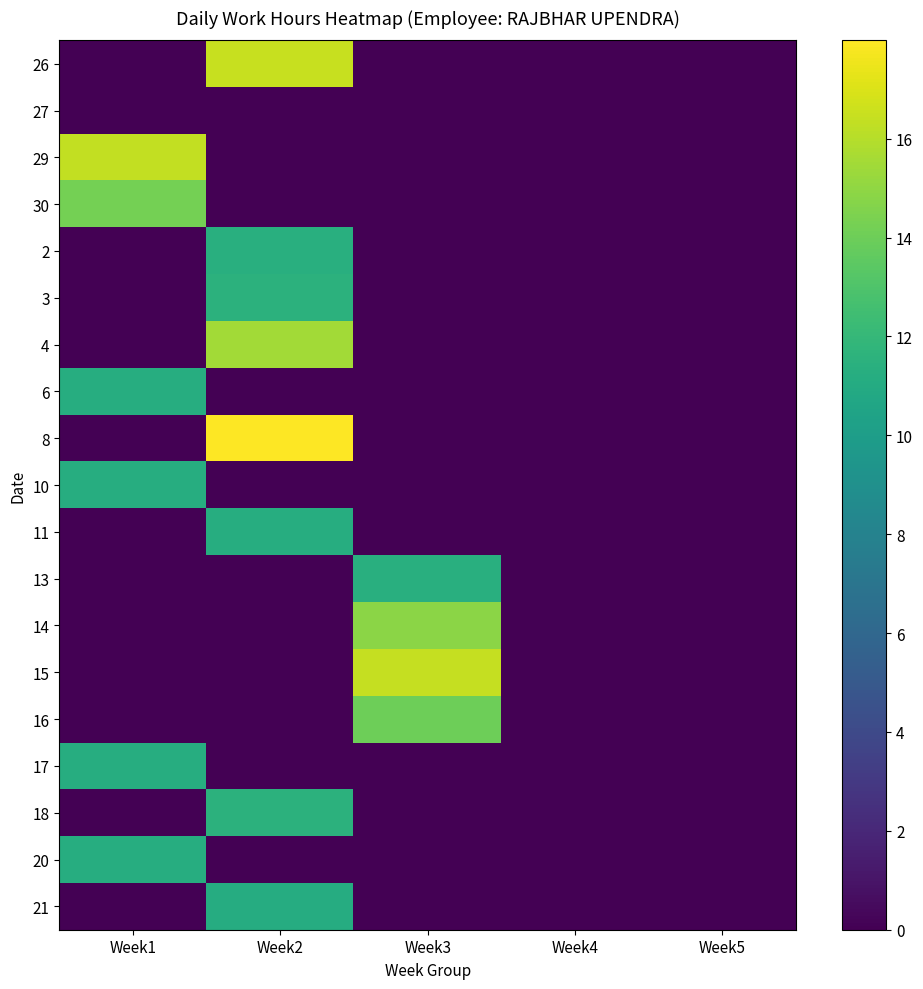

Rank the series at Week5 from highest to lowest value.

26, 27, 29, 30, 2, 3, 4, 6, 8, 10, 11, 13, 14, 15, 16, 17, 18, 20, 21